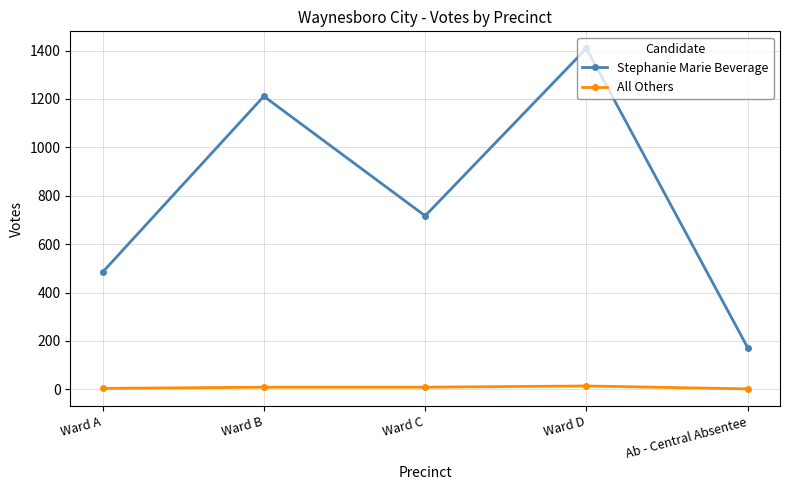

The Stephanie Marie Beverage series shows 717 at Ward C. True or false?

True